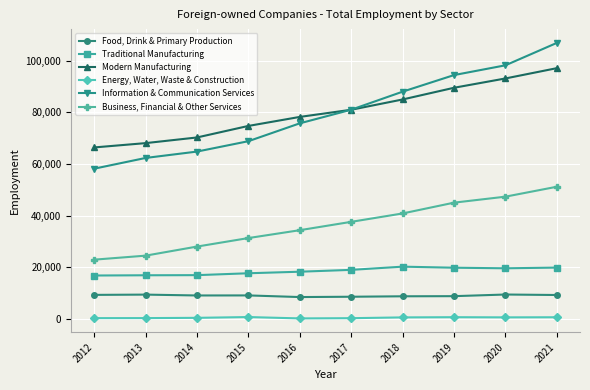

The value of Traditional Manufacturing at 2020 is 19663. True or false?

True